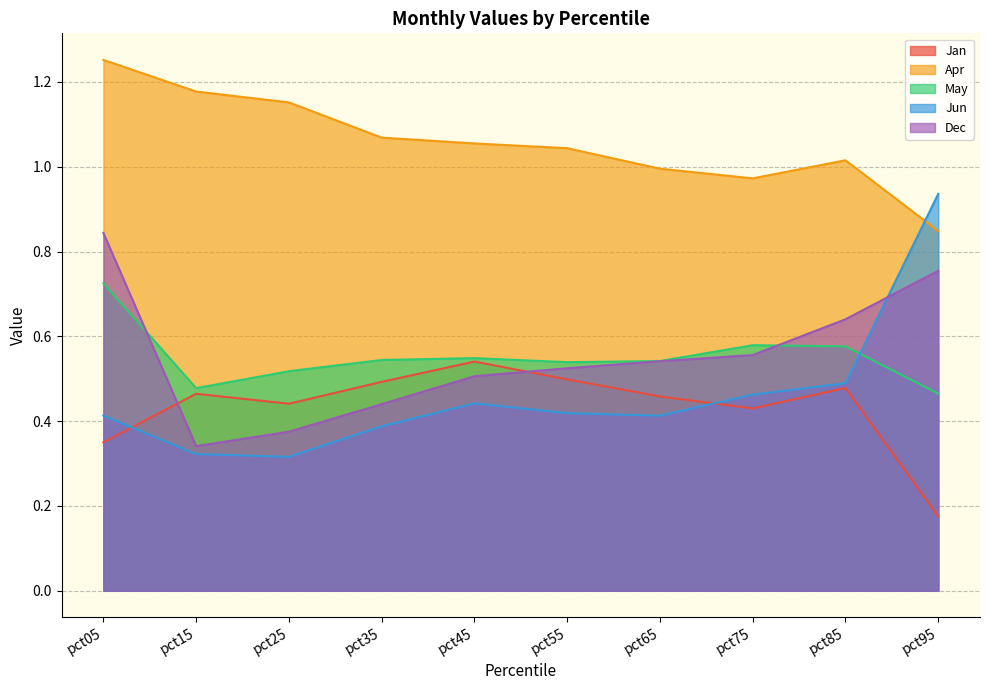

Read the Dec value at pct05.

0.8